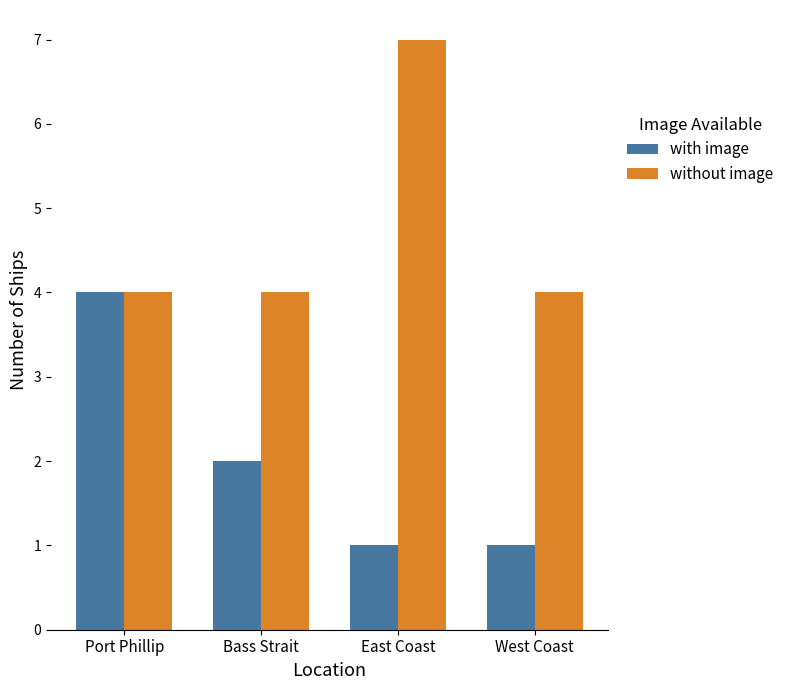

Are the bars grouped side by side (vs. stacked)?

Yes